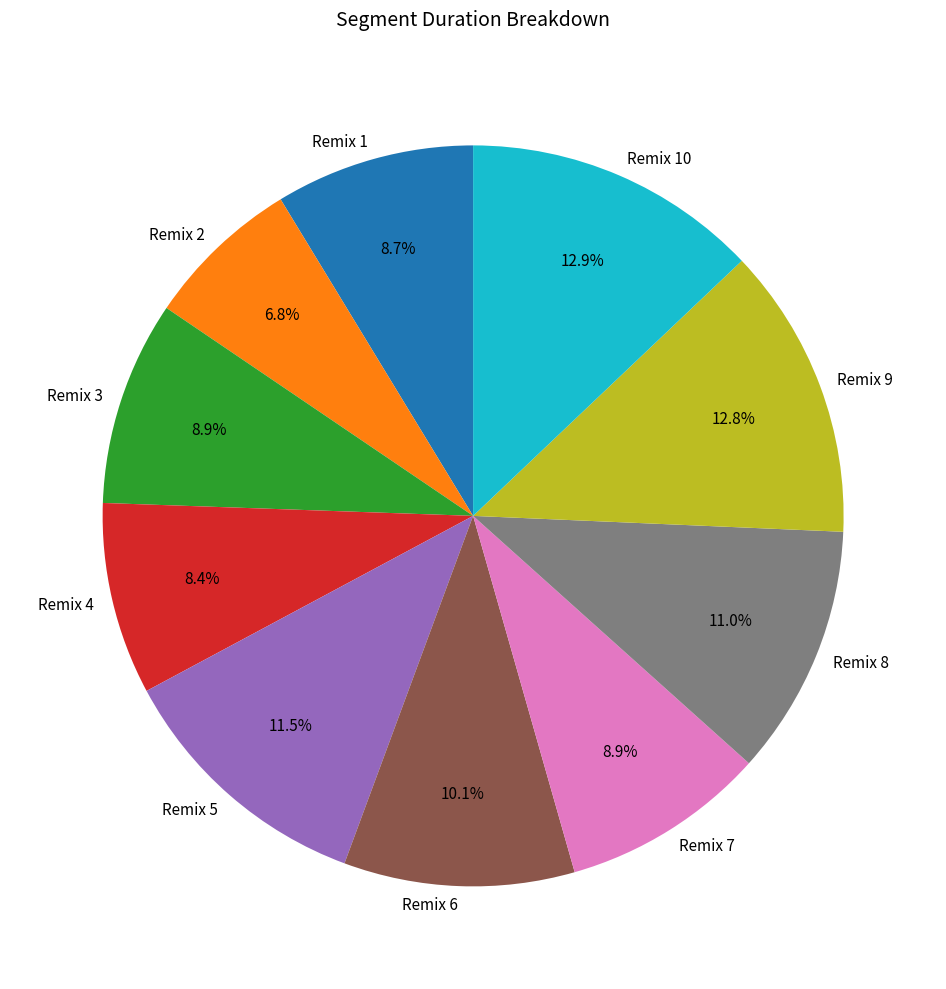

Between Remix 4 and Remix 10, which is larger?

Remix 10